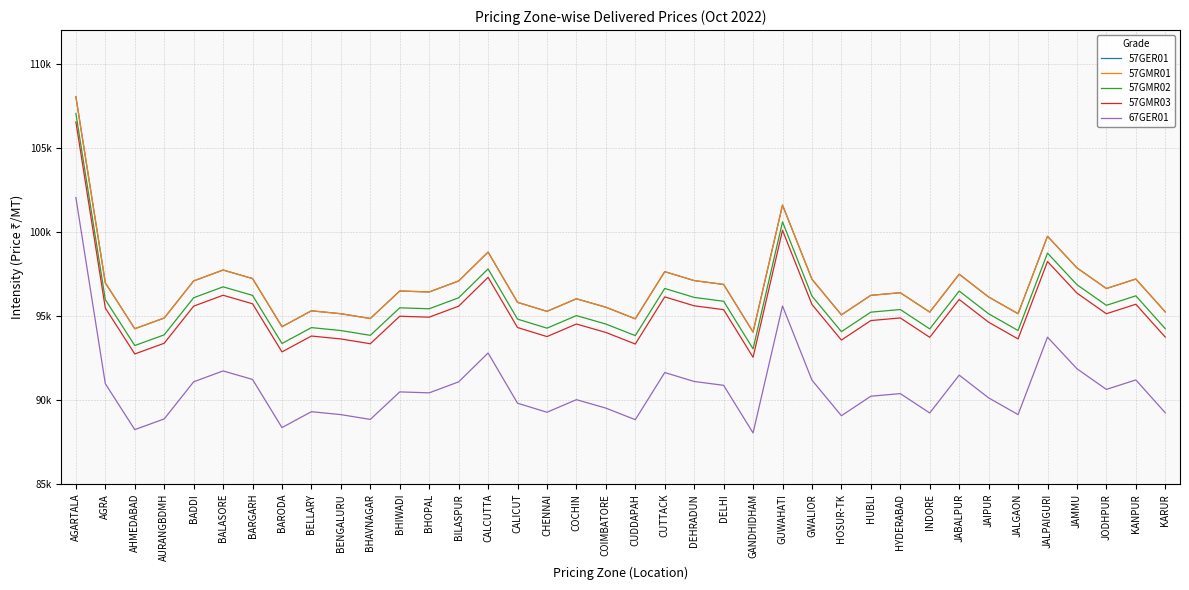

Does the chart have visible grid lines?

Yes